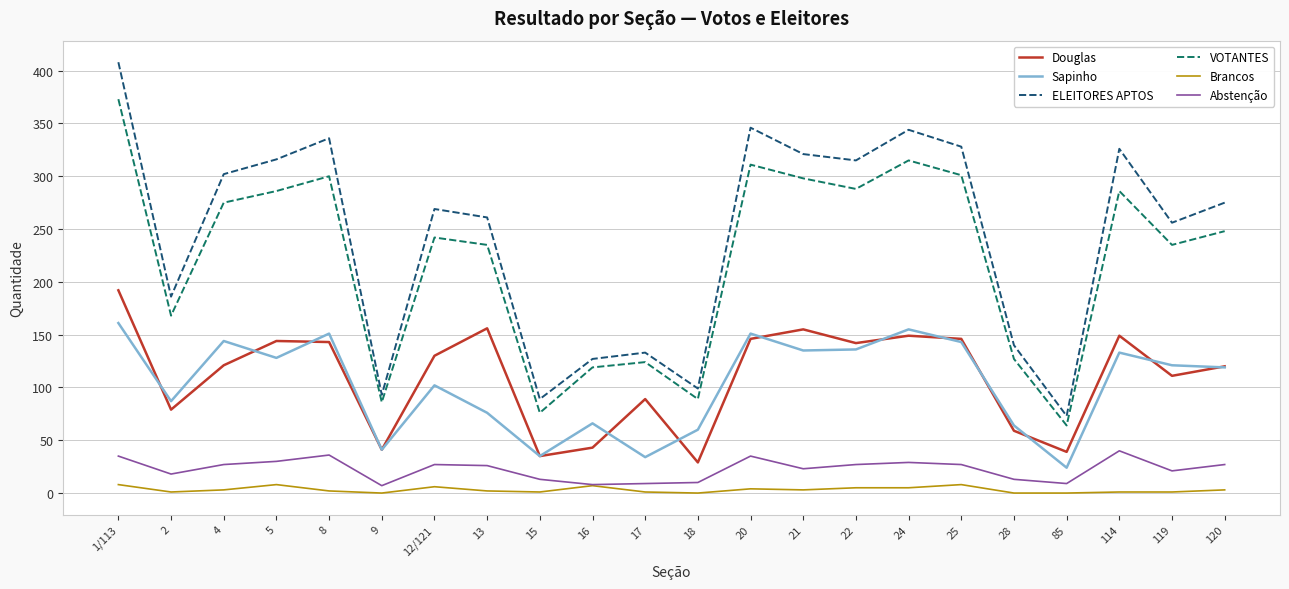

At which category is the sum across all series the highest?

1/113